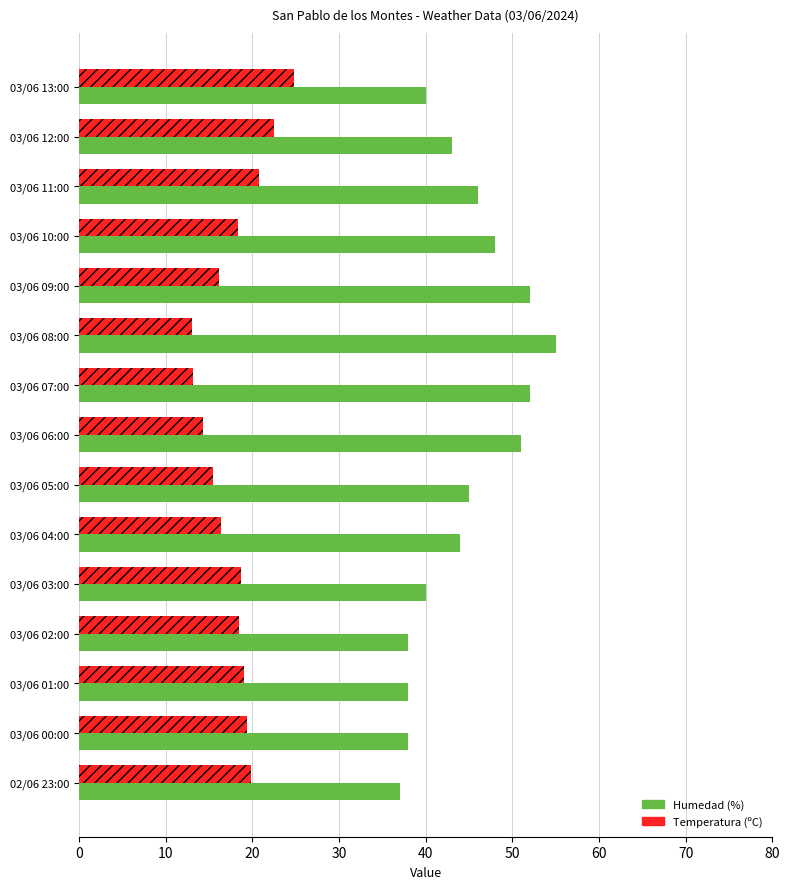

The value of Temperatura (ºC) at 03/06 09:00 is 9.4. True or false?

False